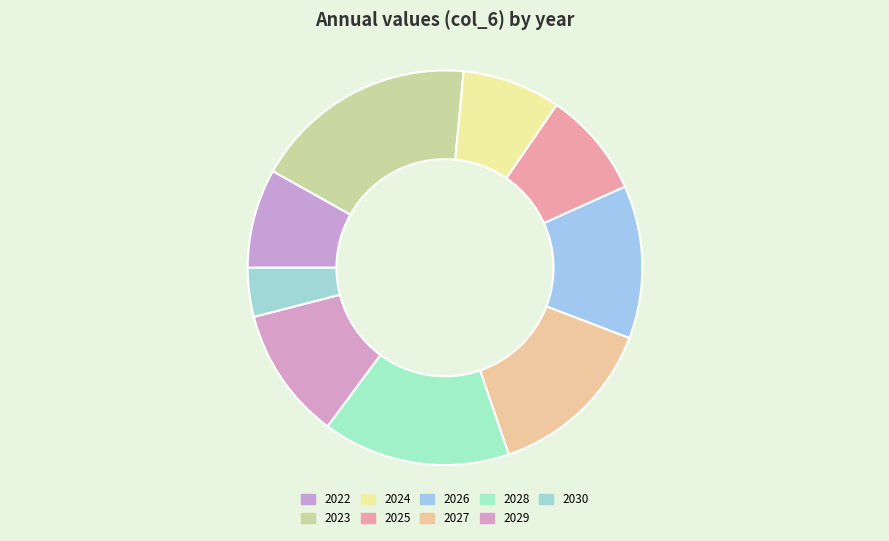

To the nearest percent, what percentage of the pie is 2029?

11%